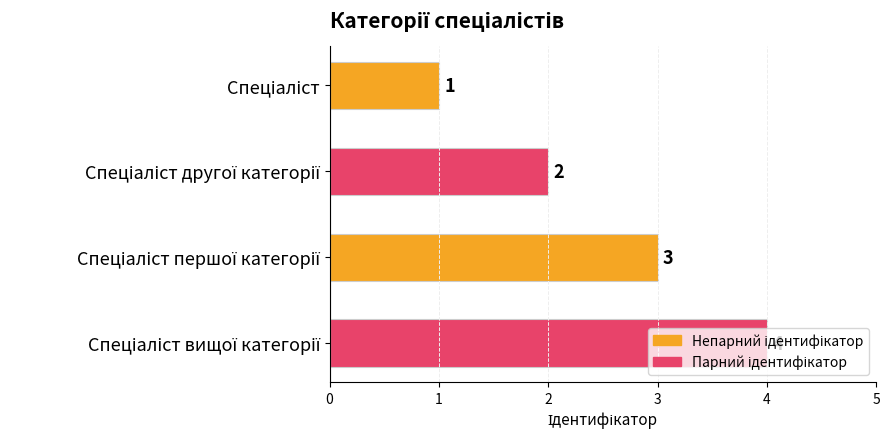

What is the difference between the second highest and second lowest values?

1